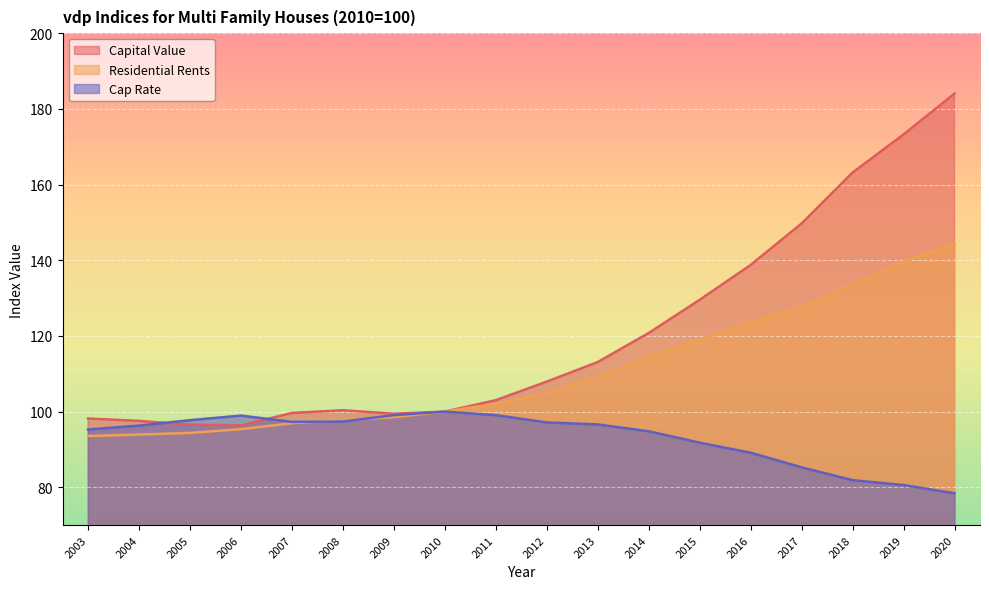

What is the approximate value of Capital Value at 2016?

138.7